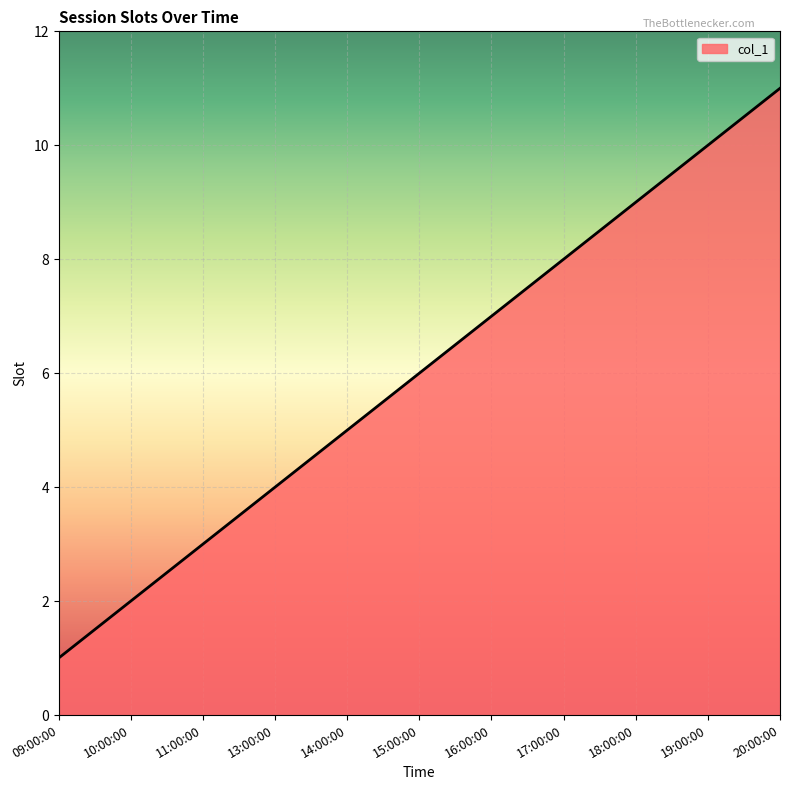

What is the approximate value at 17:00:00?

8